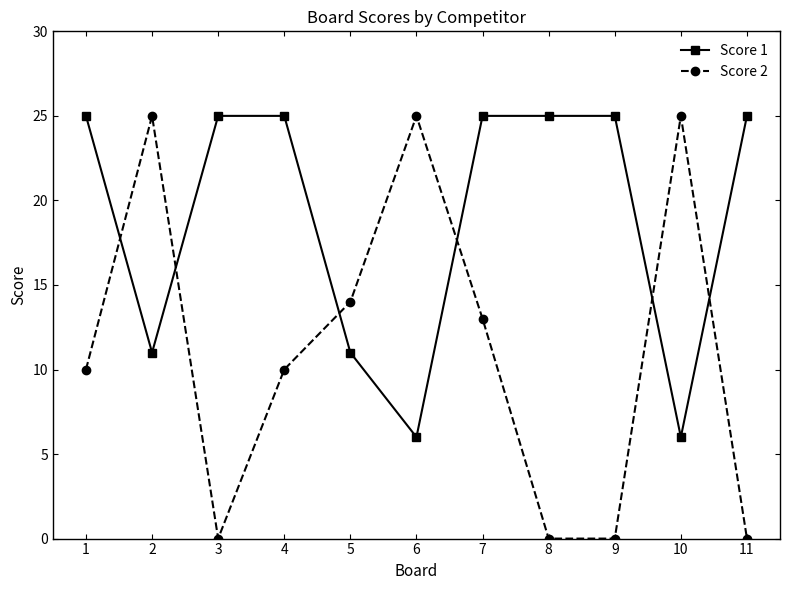

At 1, list the series in order from largest to smallest.

Score 1, Score 2